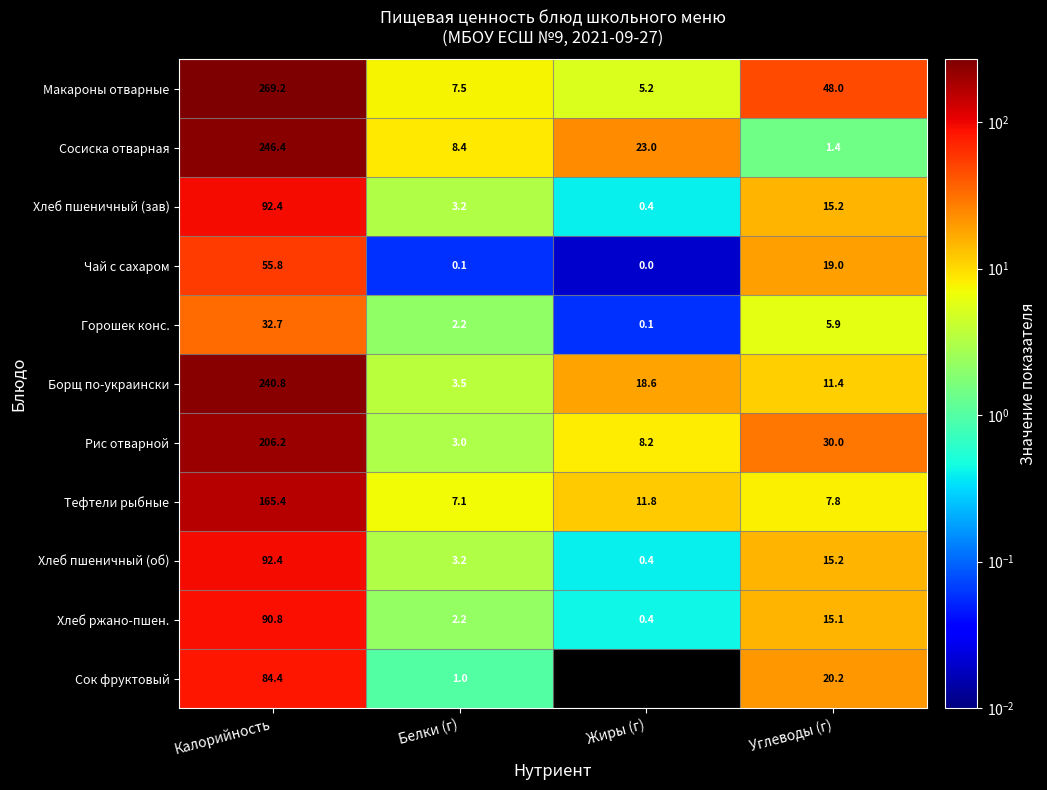

What is the average value of the Сосиска отварная series?

69.8